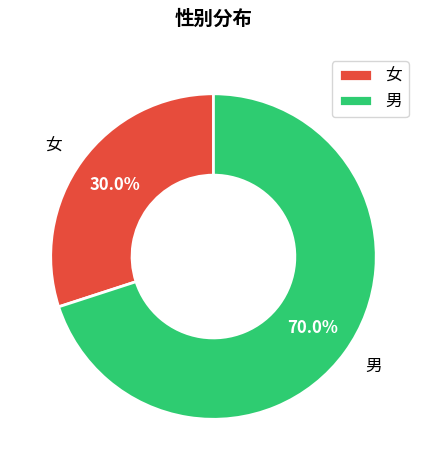

Does any single category account for the majority?

Yes